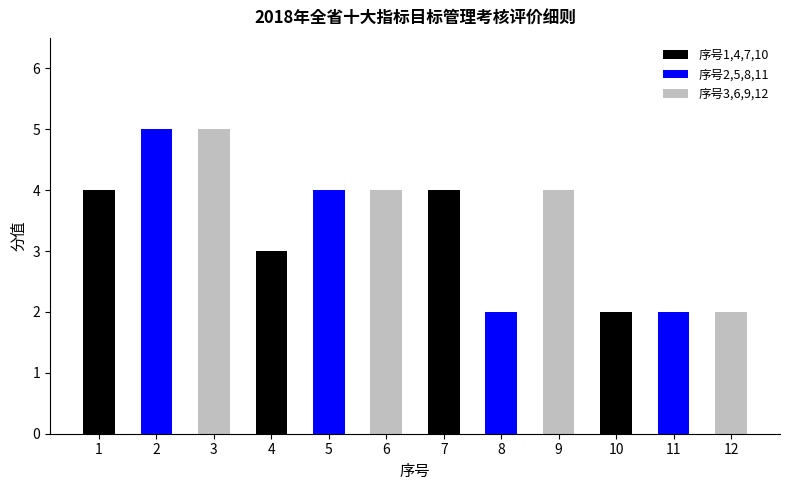

What is the value of the 10th bar from the left?

2